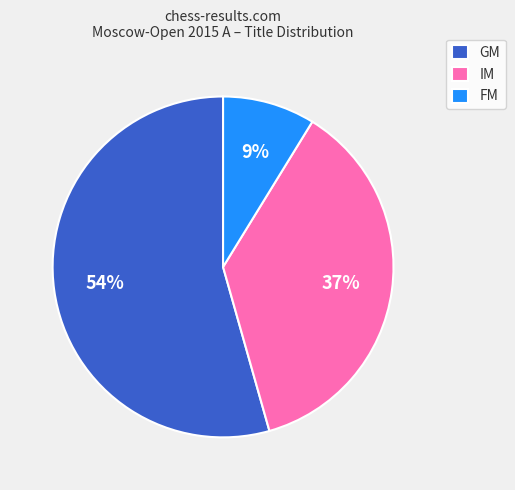

What percentage is the GM slice, to the nearest percent?

54%